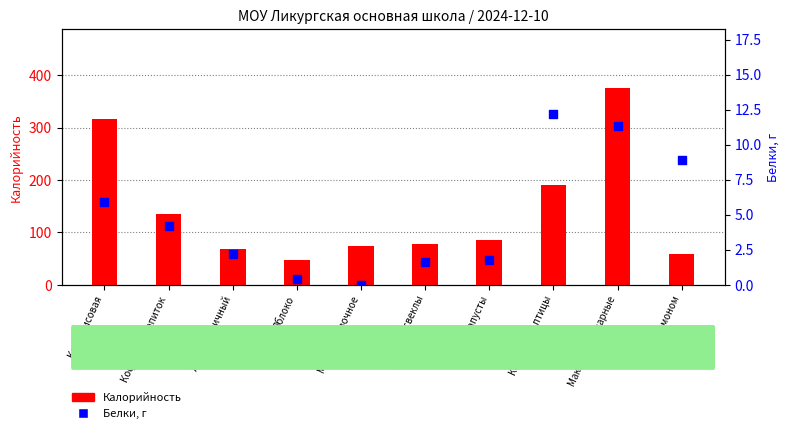

What are all the series names shown in the legend?

Калорийность, Белки, г